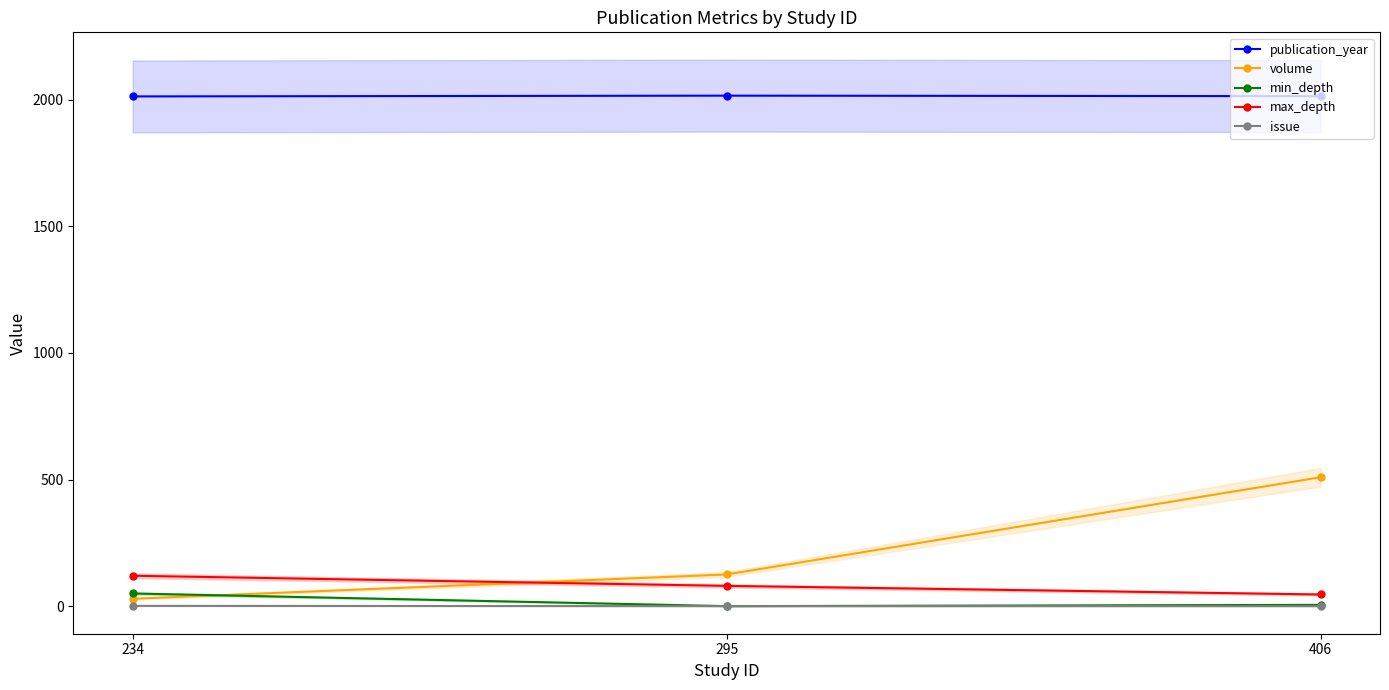

Reading left to right, extract all data points from this chart.

publication_year: 234=2013	295=2016	406=2014
volume: 234=29	295=125	406=509
min_depth: 234=50	295=0	406=5
max_depth: 234=120	295=80	406=46
issue: 234=1	295=0	406=0